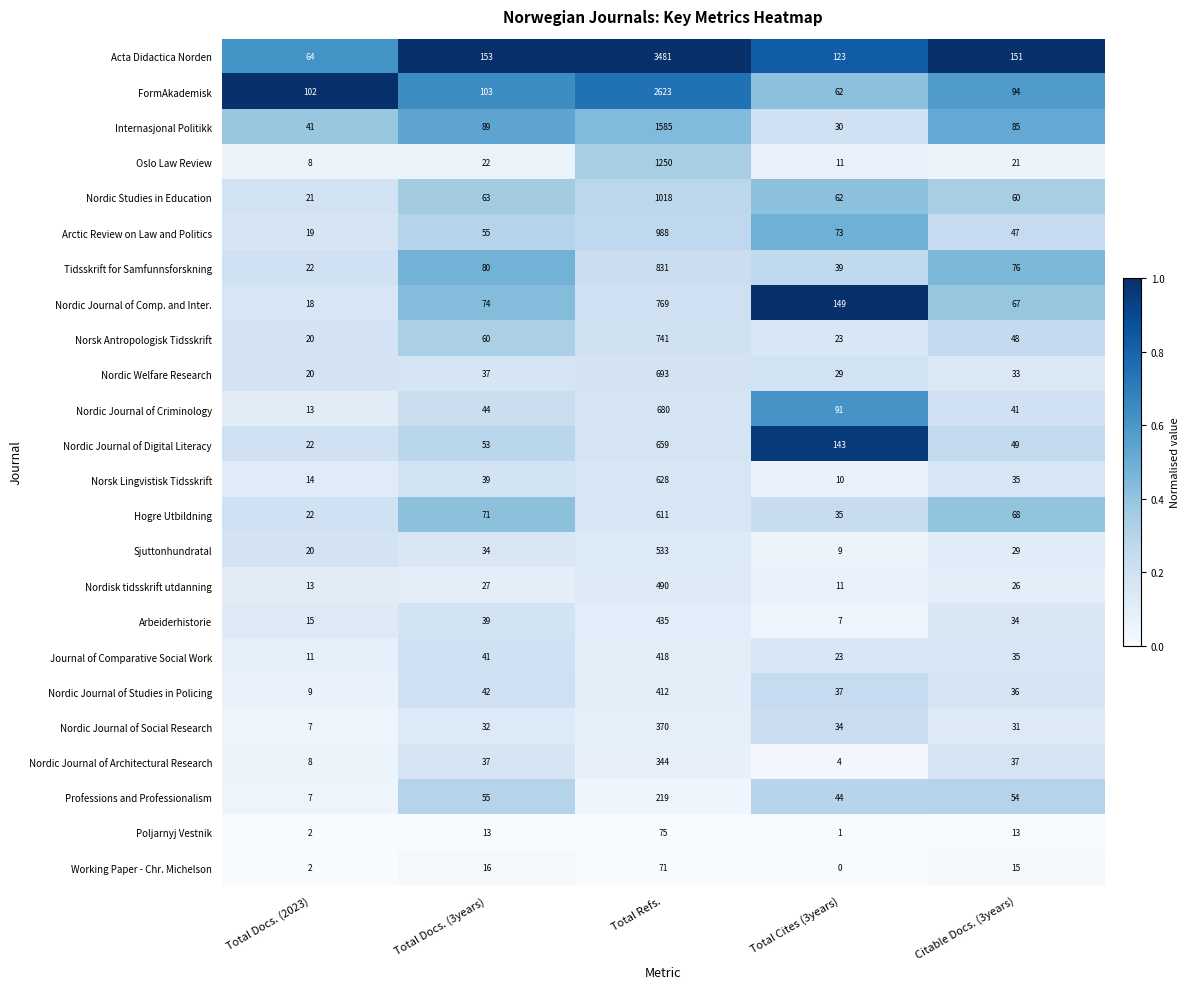

True or false: Nordic Studies in Education has a value of 63 at Total Docs. (3years).

True